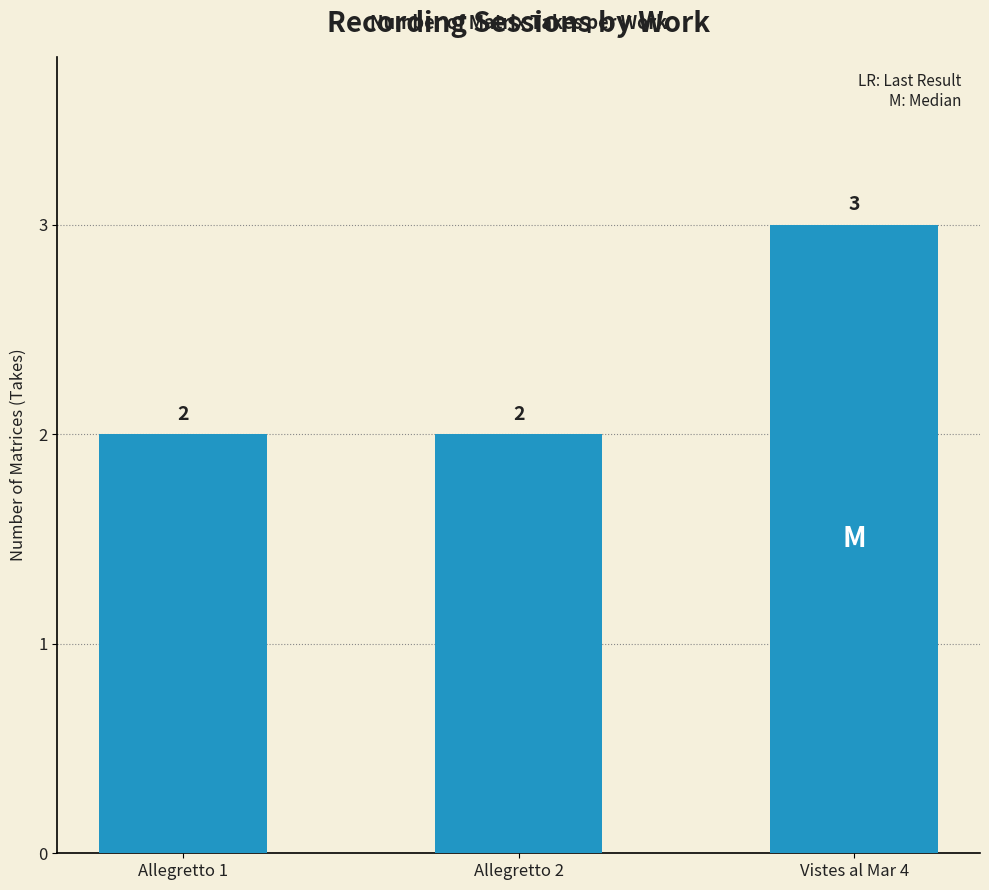

The chart shows a value of 2 at Allegretto 2. True or false?

True